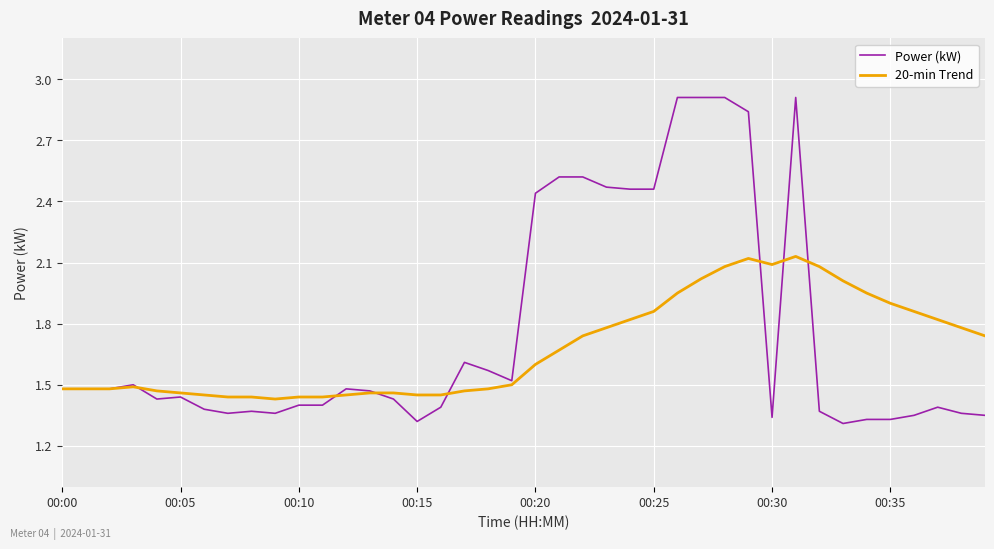

How many series are shown in this chart?

2